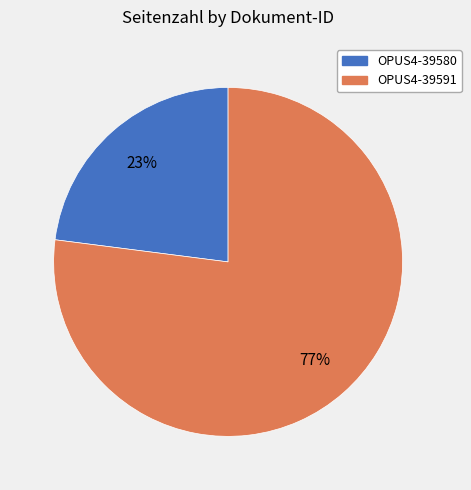

Which category has the biggest portion of the pie?

OPUS4-39591